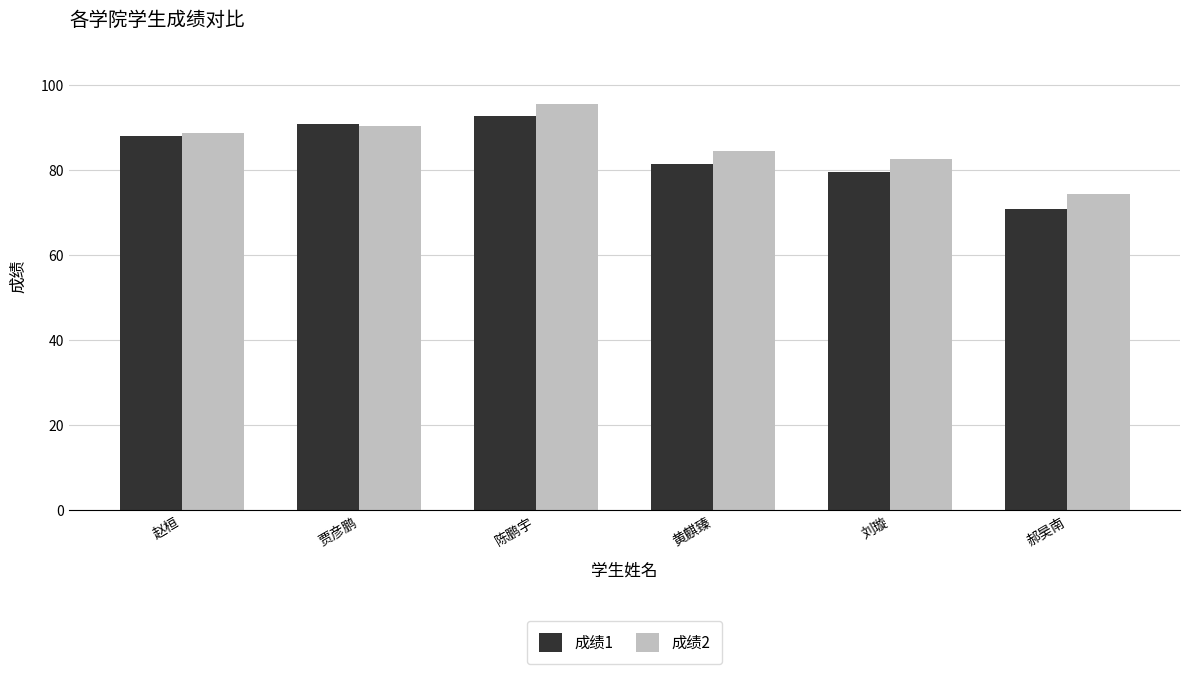

What is the average value of the 成绩2 series?

85.9